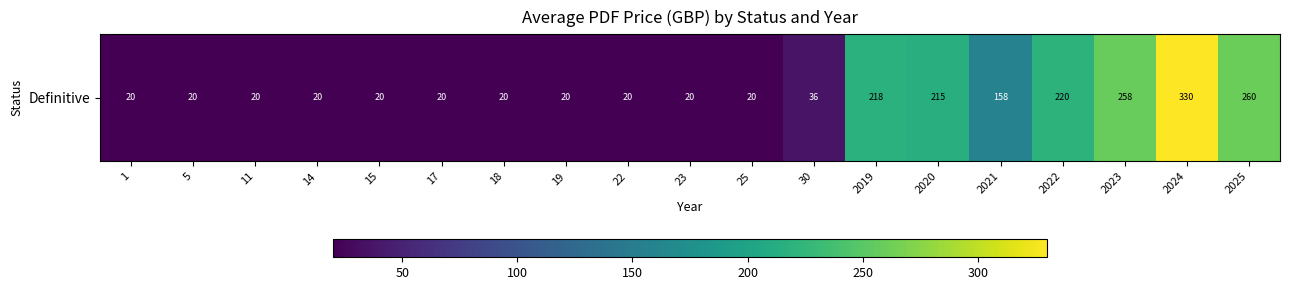

Reading left to right, transcribe all the data shown in this chart.

1=20.0	5=20.0	11=20.0	14=20.0	15=20.0	17=20.0	18=20.0	19=20.0	22=20.0	23=20.0	25=20.0	30=36.0	2019=218.0	2020=215.3	2021=158.0	2022=220.0	2023=258.0	2024=330.0	2025=260.0